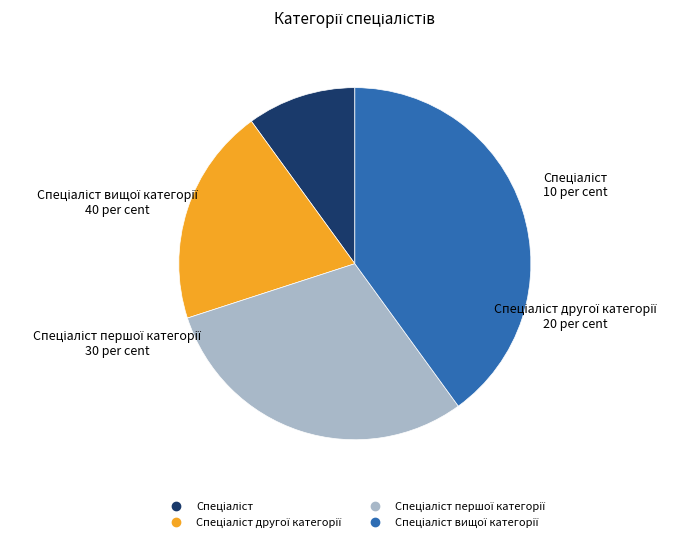

Is there a majority slice in this chart?

No